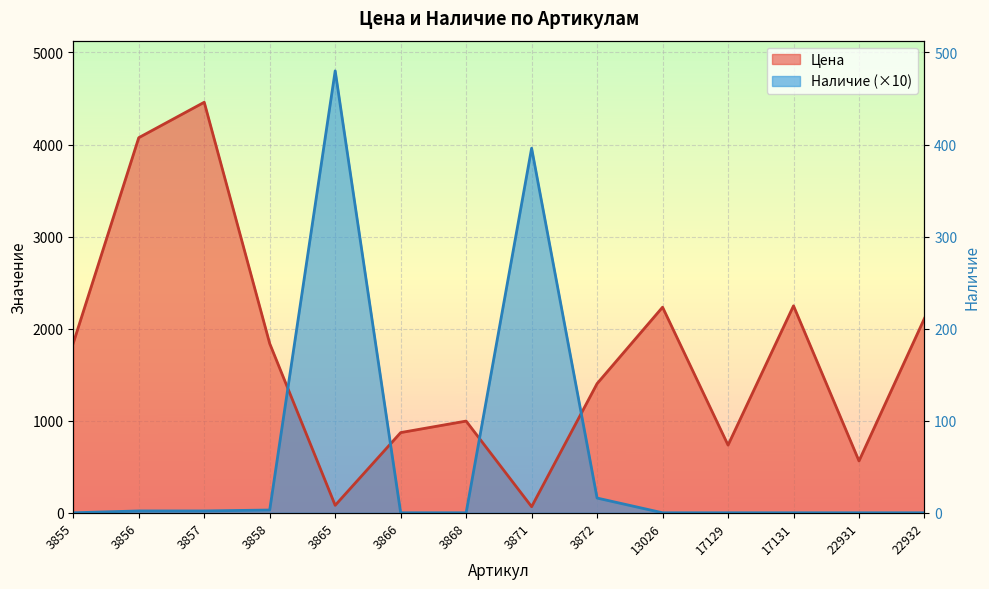

Is it true that Цена equals 89 at 3871?

False